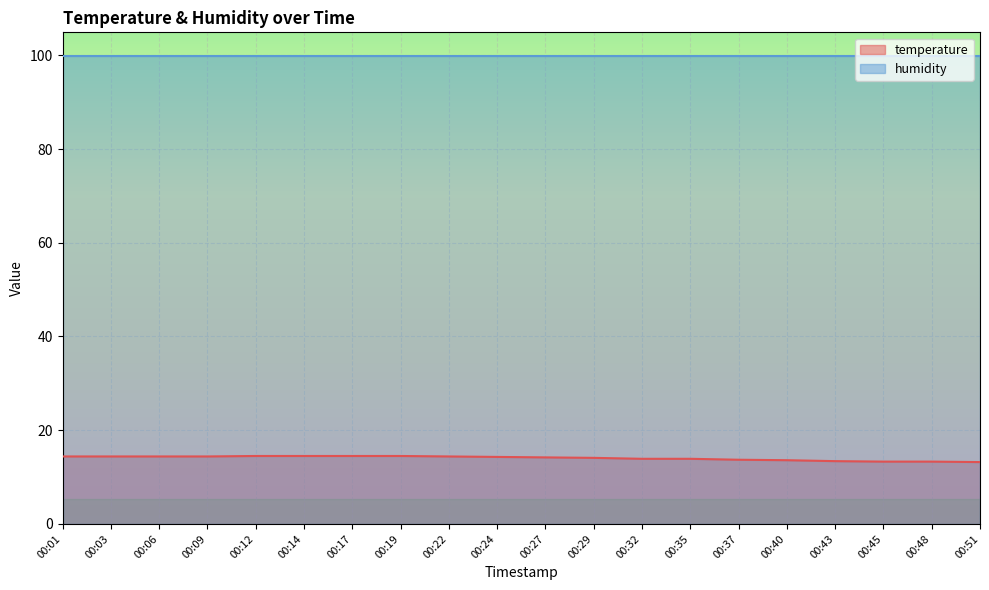

What is the sum of all values?

280.9